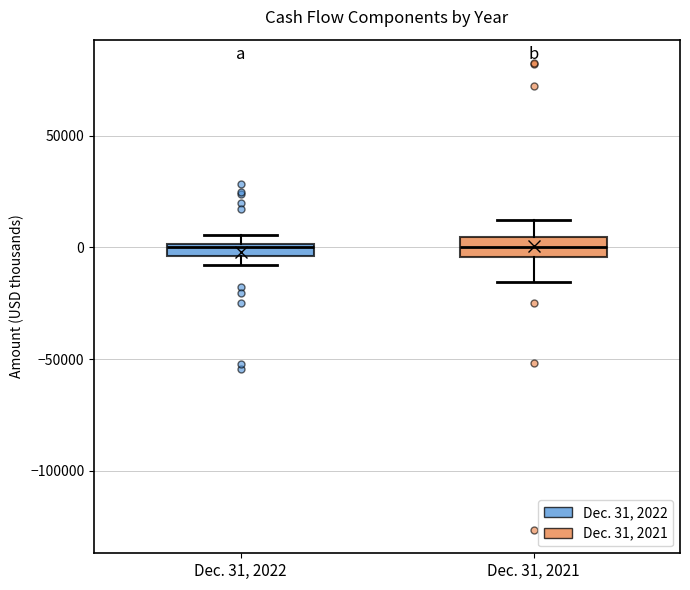

Where is the lower edge of the box for Dec. 31, 2022 on the y-axis? The values are not printed on the chart, so give them approximately, as read against the axis.

-5000